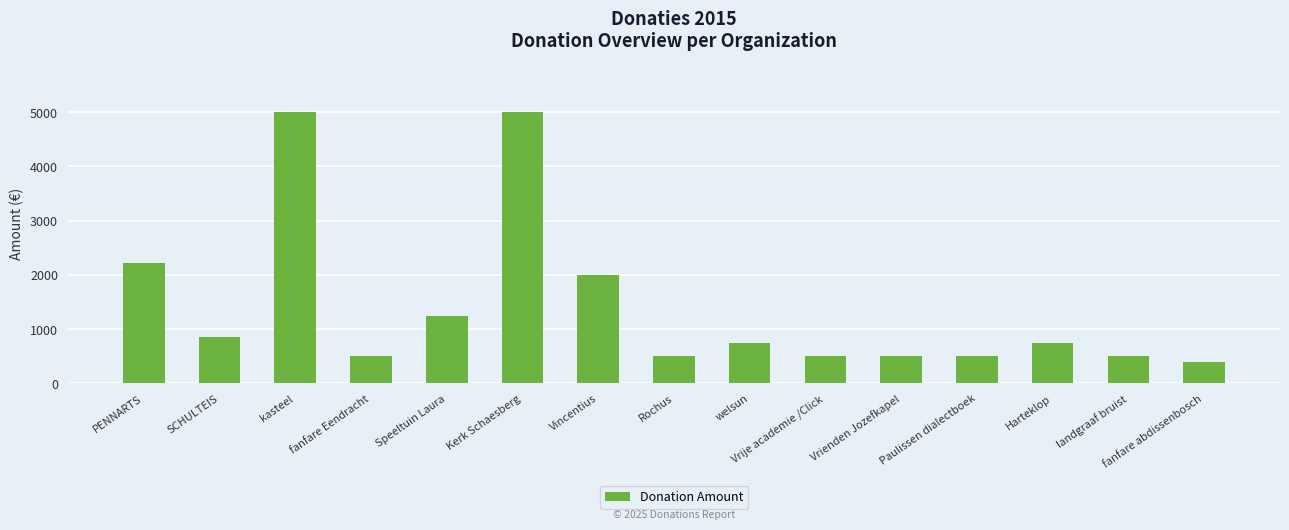

What is the smallest value displayed?

400.0